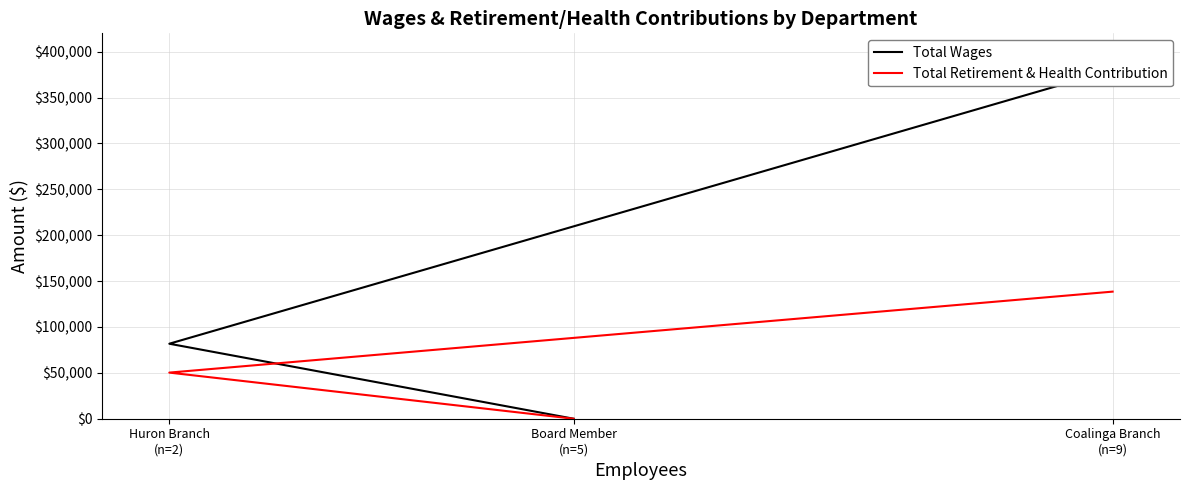

The value of Total Retirement & Health Contribution at Huron Branch
(n=2) is 50263. True or false?

True